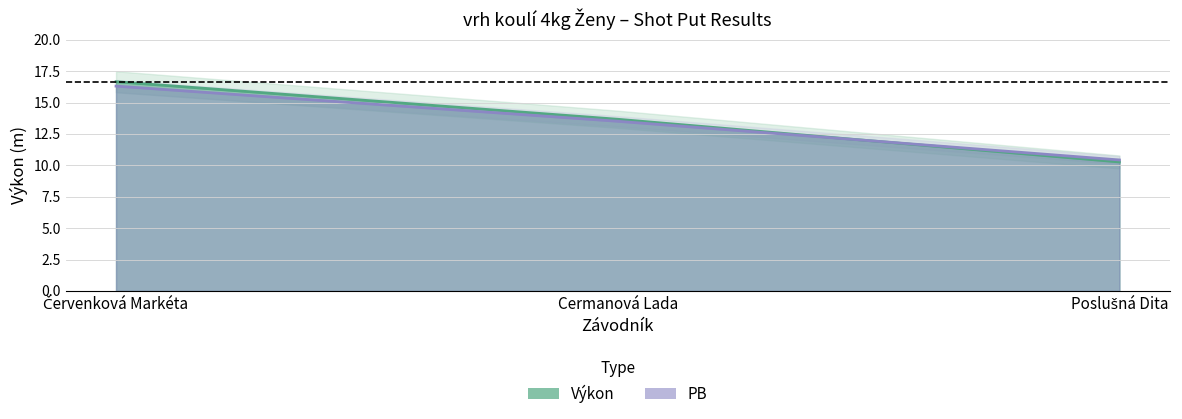

Is it true that Výkon equals 5.3 at Poslušná Dita?

False